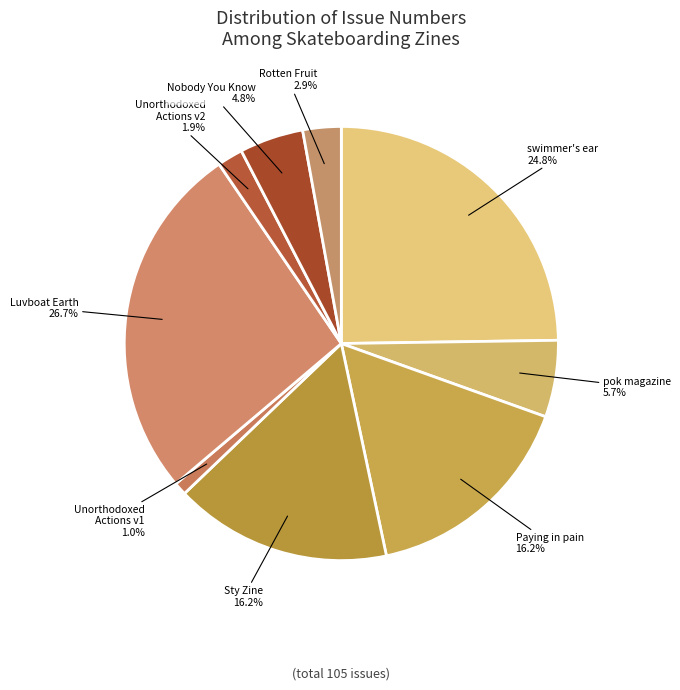

What is the ratio of the value at Sty Zine to the value at Unorthodoxed Actions v2?

8.5